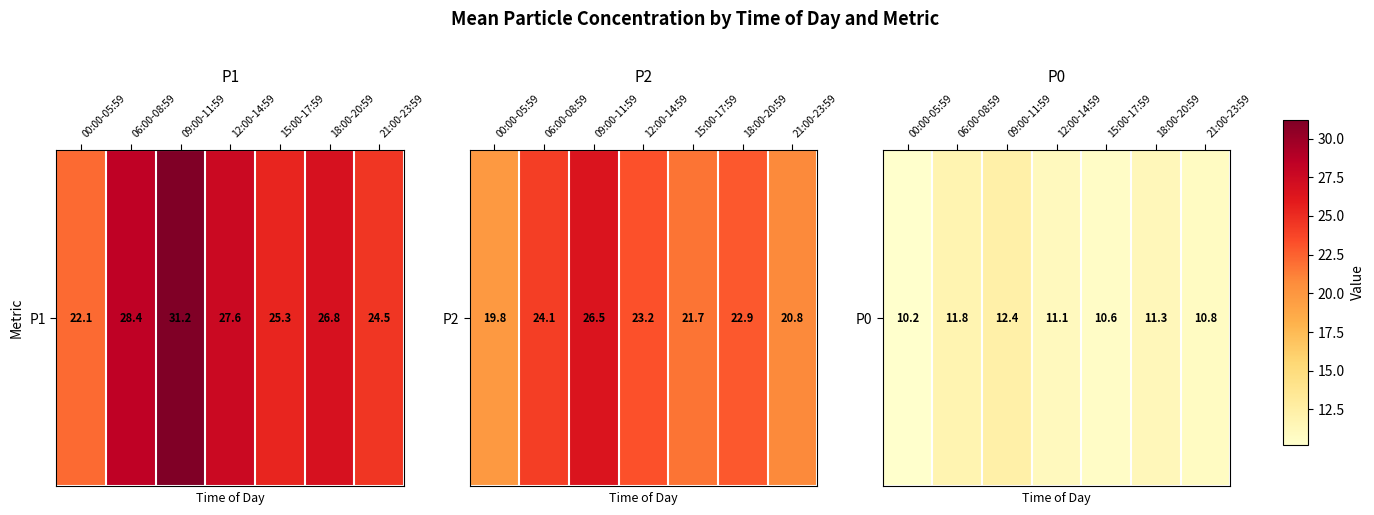

Between 09:00-11:59 and 21:00-23:59, which is larger?

09:00-11:59